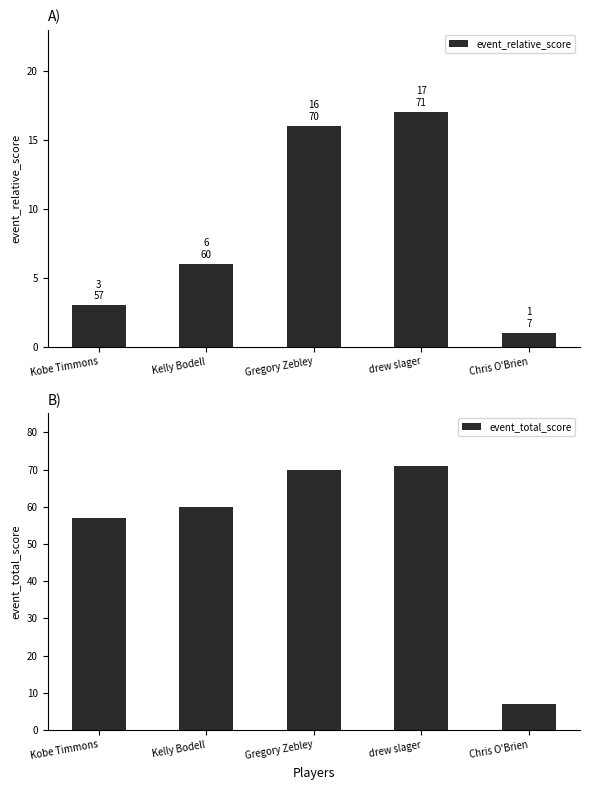

Which label corresponds to the smallest value in the chart?

Chris O'Brien